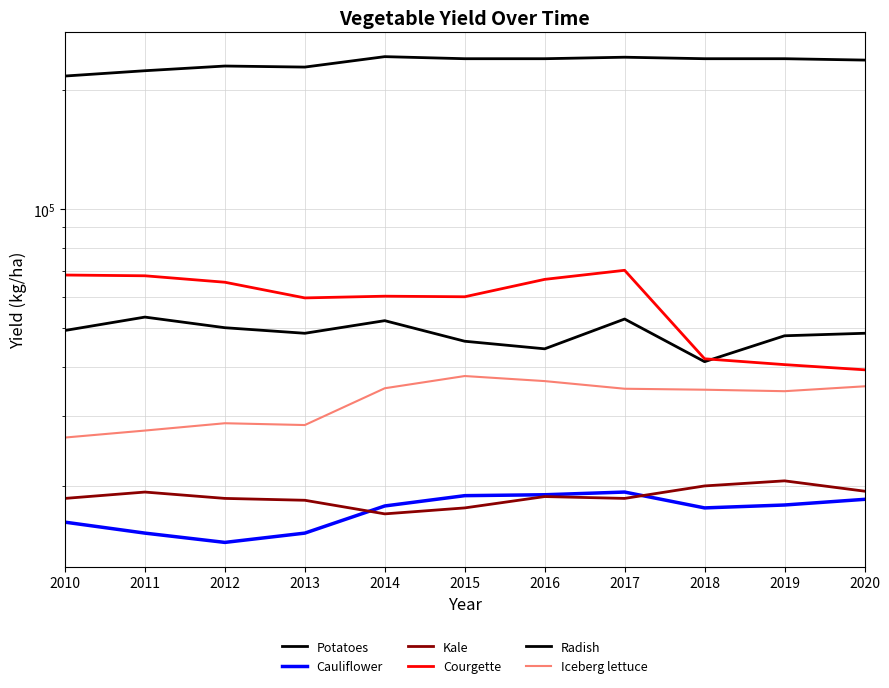

Which series has the largest total across all categories?

Radish